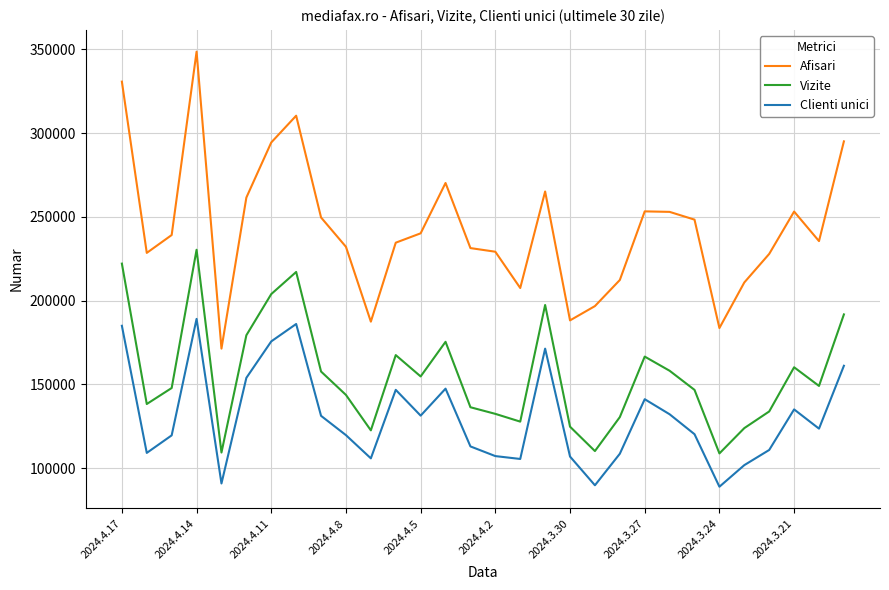

Which series has the widest spread of values?

Afisari